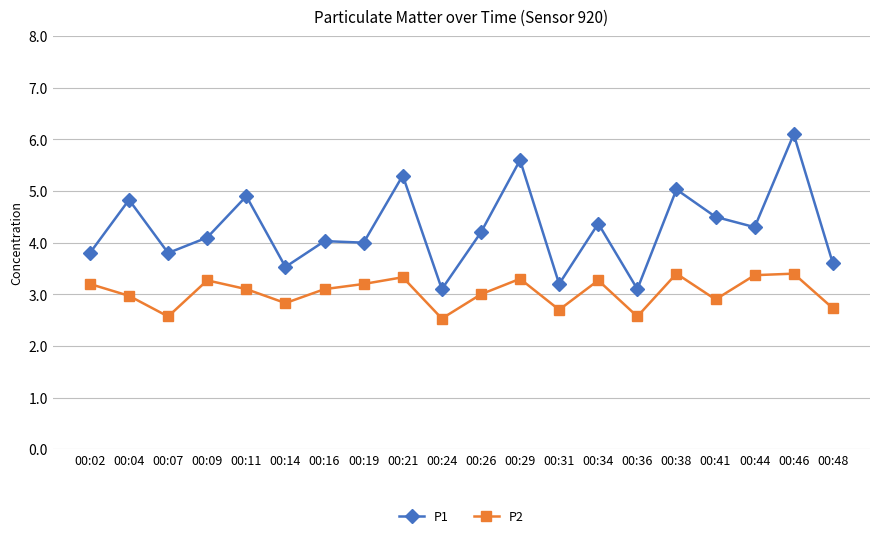

Rank the series at 00:44 from lowest to highest value.

P2, P1